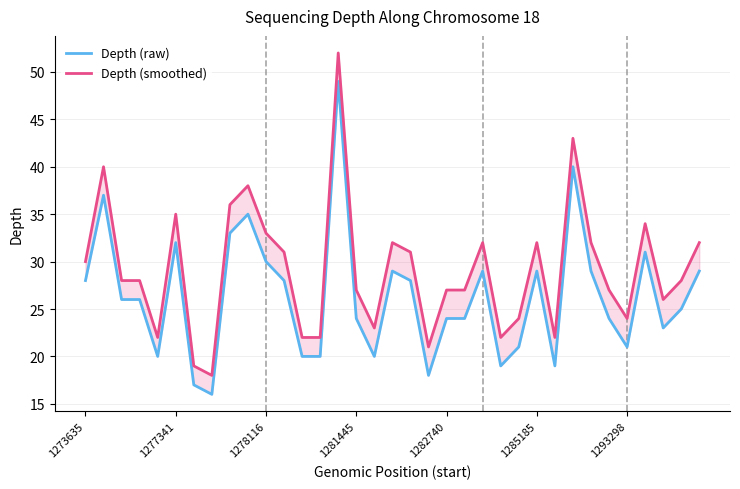

Reading left to right, extract all data points from this chart.

Depth (raw): 28	37	26	26	20	32	17	16	33	35	30	28	20	20	49	24	20	29	28	18	24	24	29	19	21	29	19	40	29	24	21	31	23	25	29
Depth (smoothed): 30	40	28	28	22	35	19	18	36	38	33	31	22	22	52	27	23	32	31	21	27	27	32	22	24	32	22	43	32	27	24	34	26	28	32